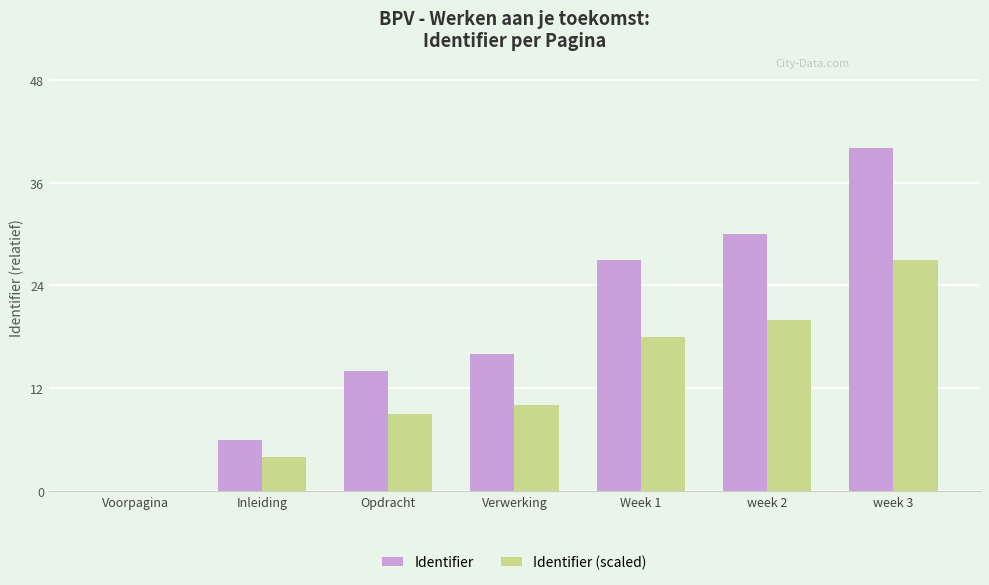

Which category has the highest value in the Identifier series?

week 3